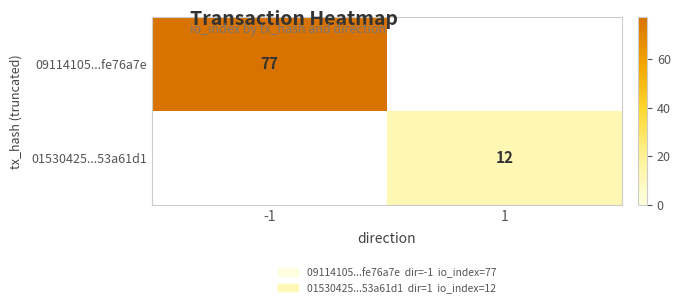

True or false: 01530425...53a61d1 has a value of 20 at 1.

False